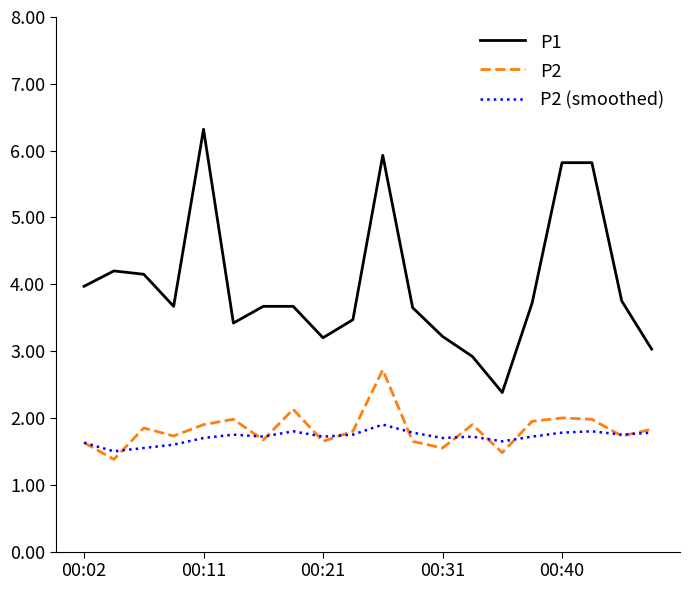

List the series in order of their peak value, lowest first.

P2 (smoothed), P2, P1